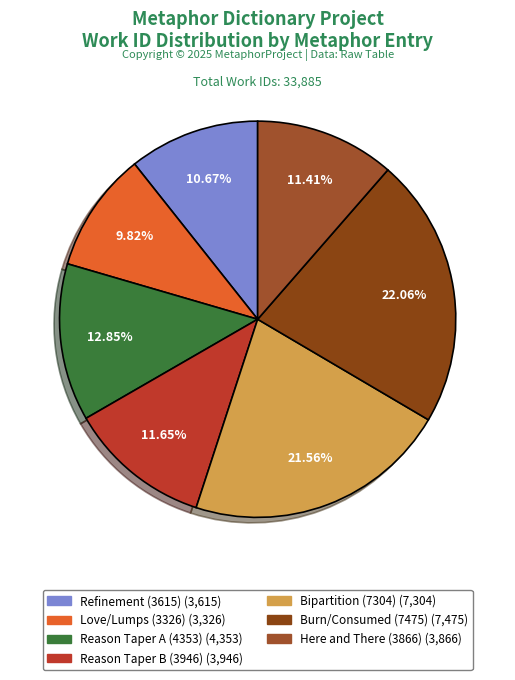

How much of the chart is everything except Refinement (3615)?

89.3%